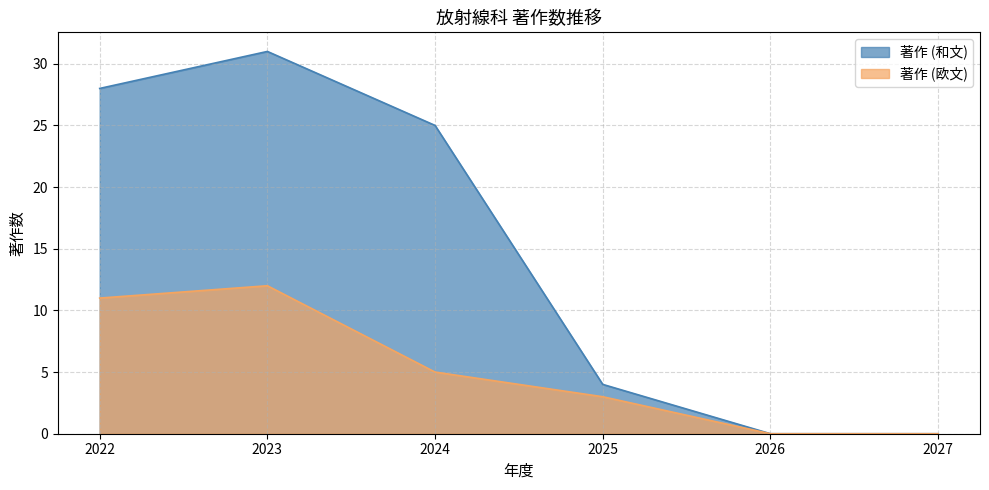

What is the difference between the 著作 (欧文) values at 2027 and 2024?

5